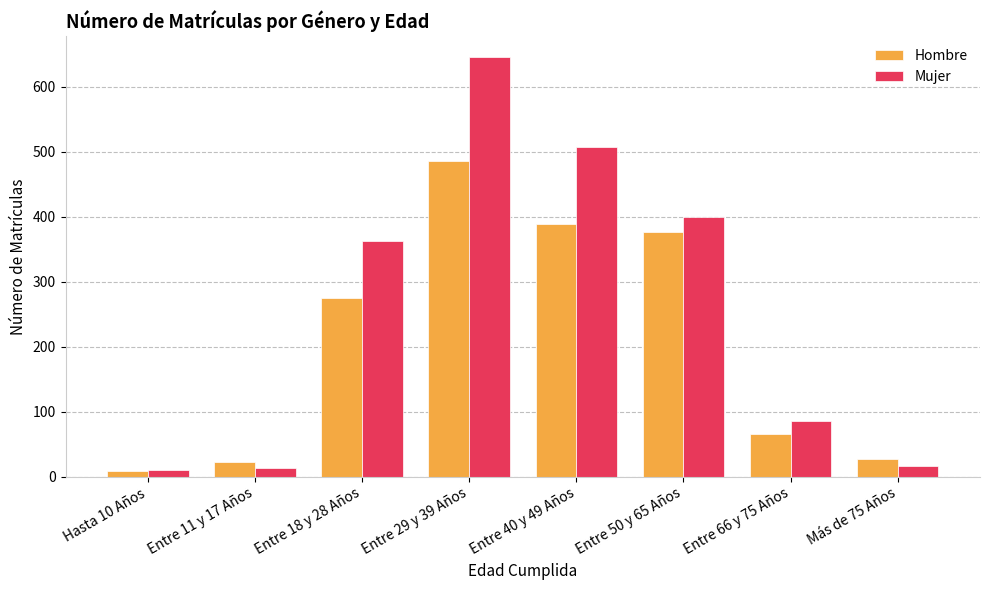

Where is Mujer nearest to the value 328?

Entre 18 y 28 Años